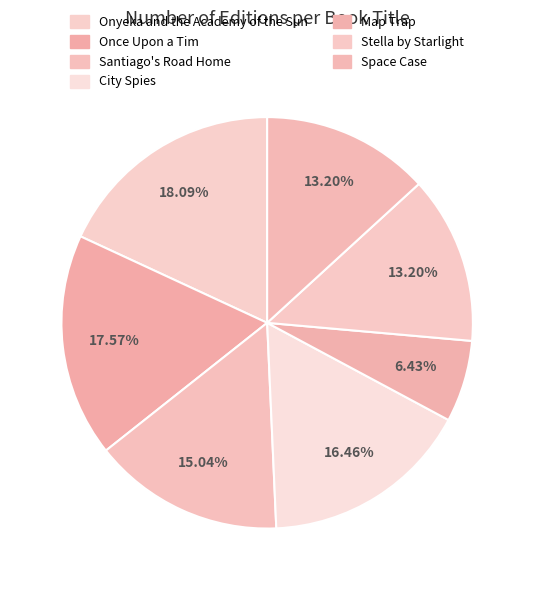

How many segments does this pie chart have?

7